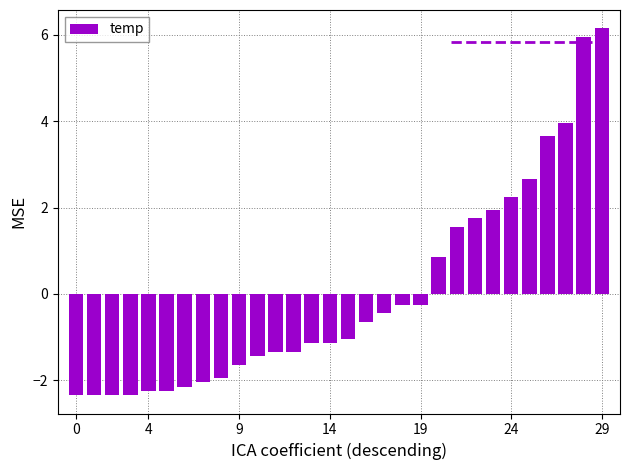

Reading left to right, what are all the values shown in this chart?

-2.3	-2.3	-2.3	-2.3	-2.2	-2.2	-2.1	-2.0	-1.9	-1.6	-1.4	-1.3	-1.3	-1.1	-1.1	-1.0	-0.6	-0.4	-0.2	-0.2	0.9	1.6	1.8	2.0	2.3	2.7	3.7	4.0	6.0	6.2